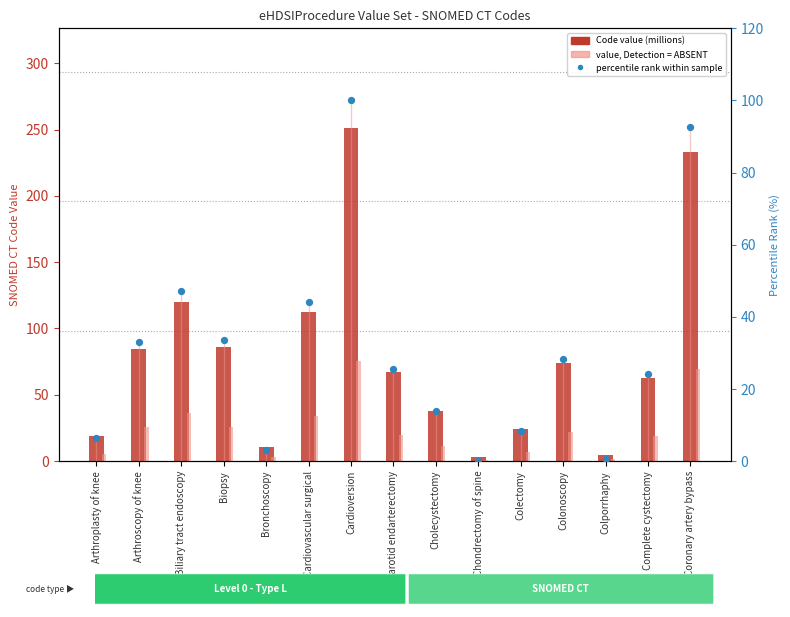

Which series has the largest total across all categories?

Code (millions)